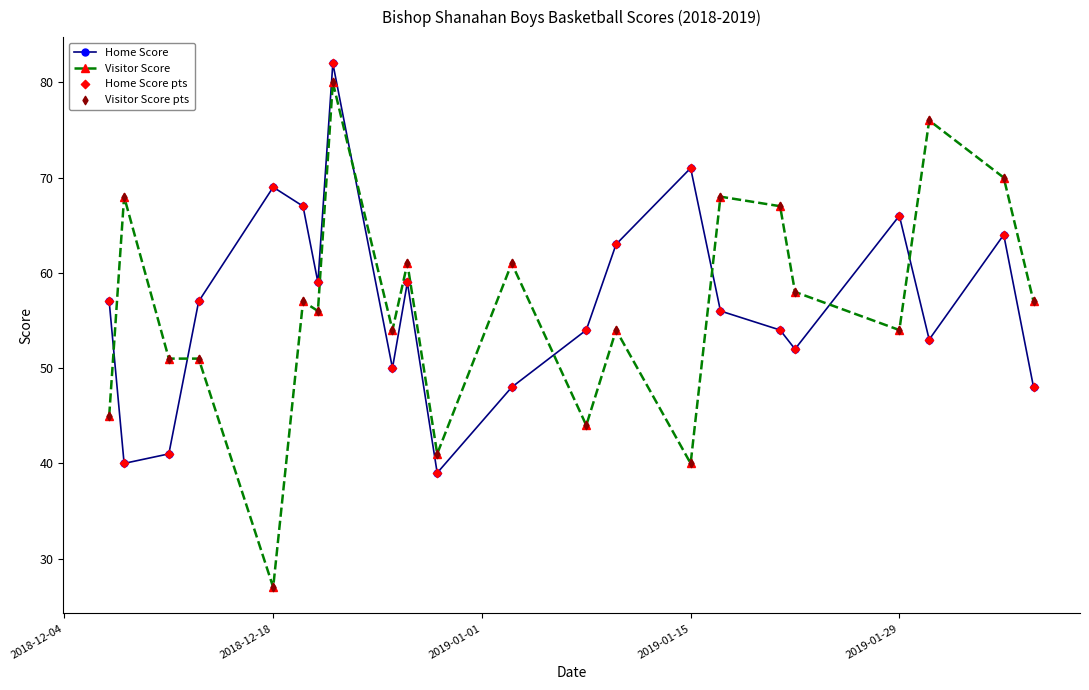

What is the greatest value displayed?

82